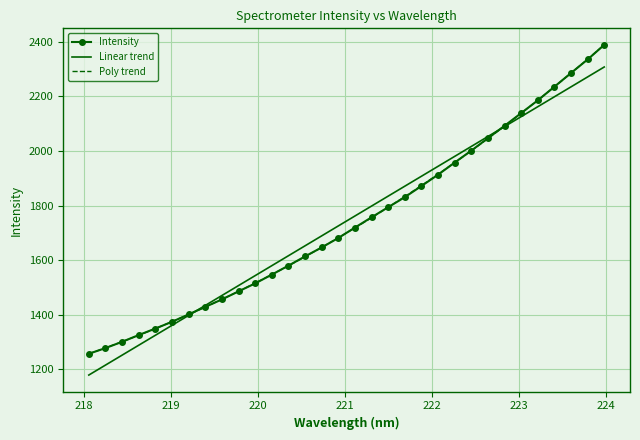

What is the lowest value of the Poly trend series?

1256.3